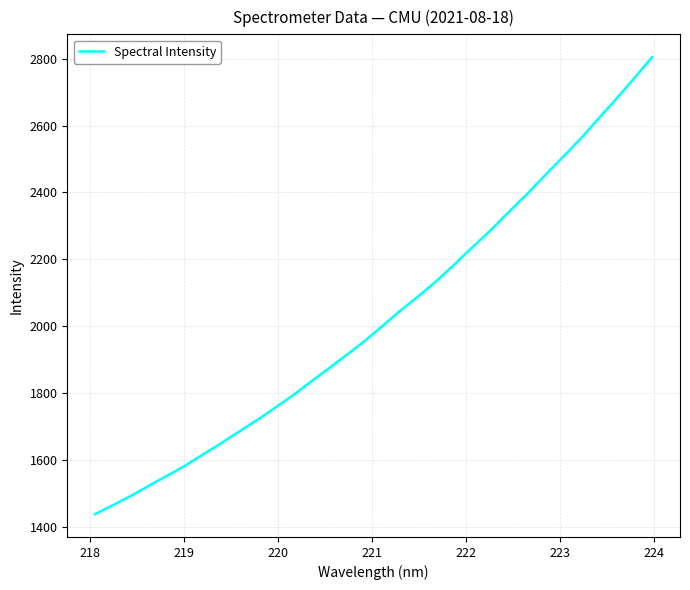

What is the maximum value shown in the chart?

2804.6